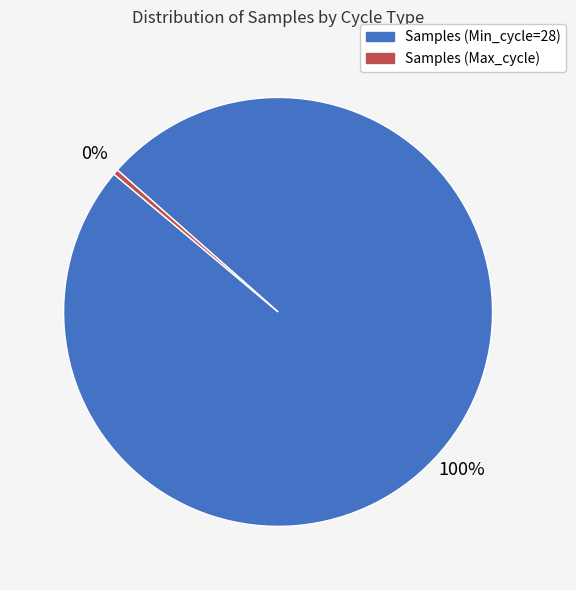

To the nearest percent, what is the average slice percentage?

50%